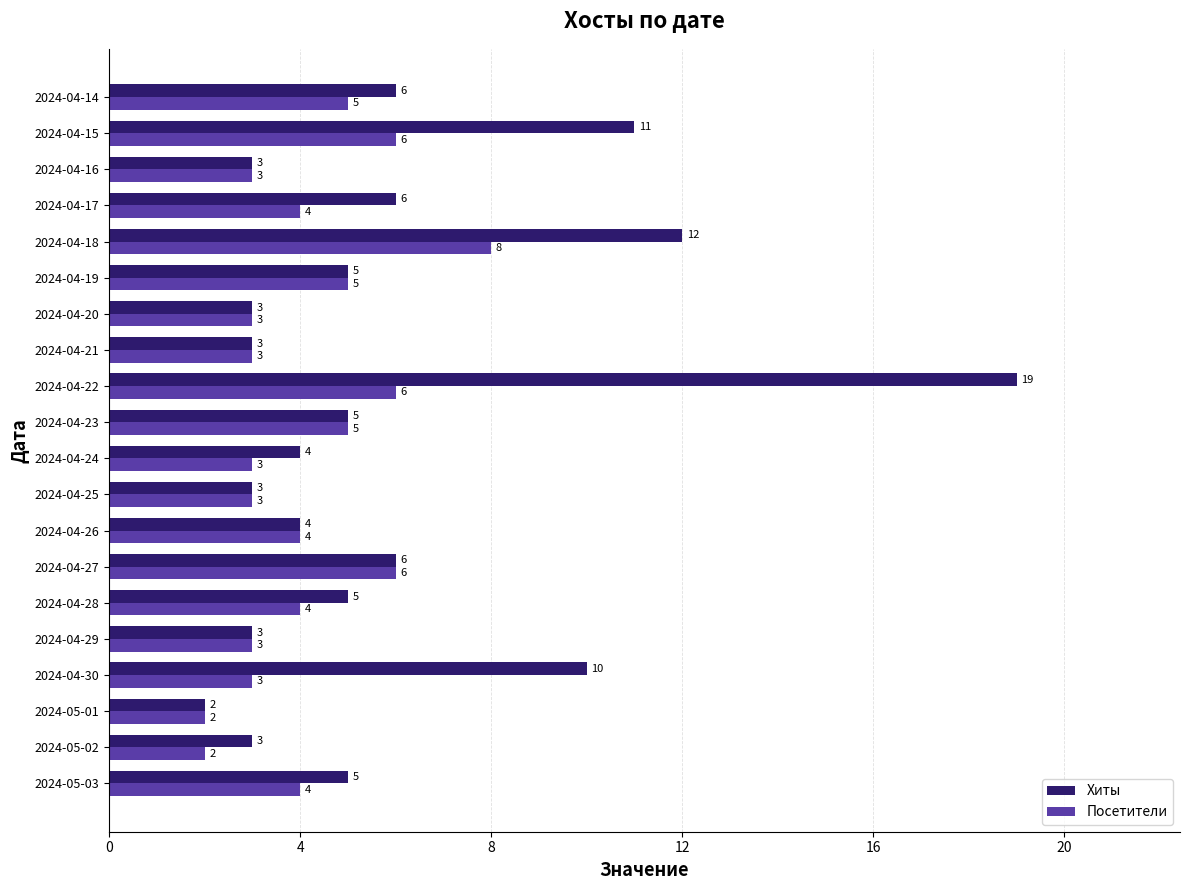

What is the approximate value of Хиты at 2024-04-19, to the nearest 5?

5